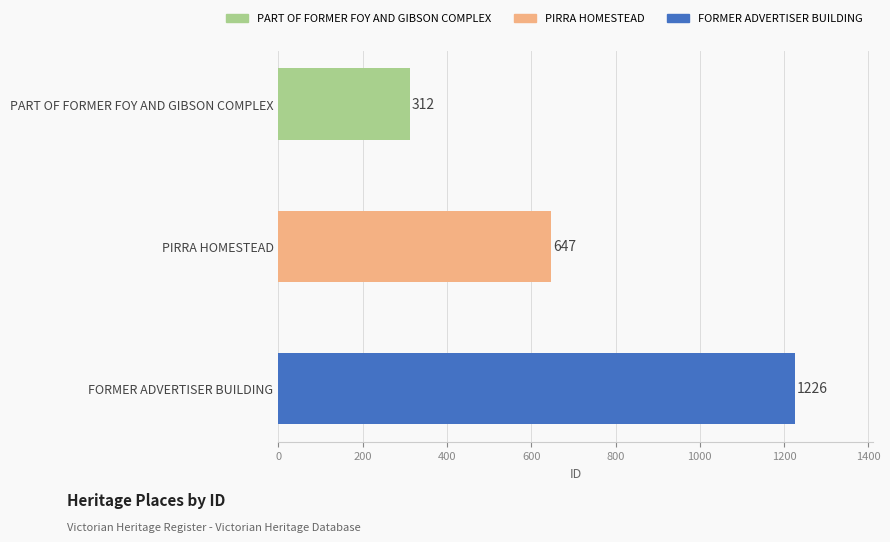

True or false: the data shows 1226 at FORMER ADVERTISER BUILDING.

True